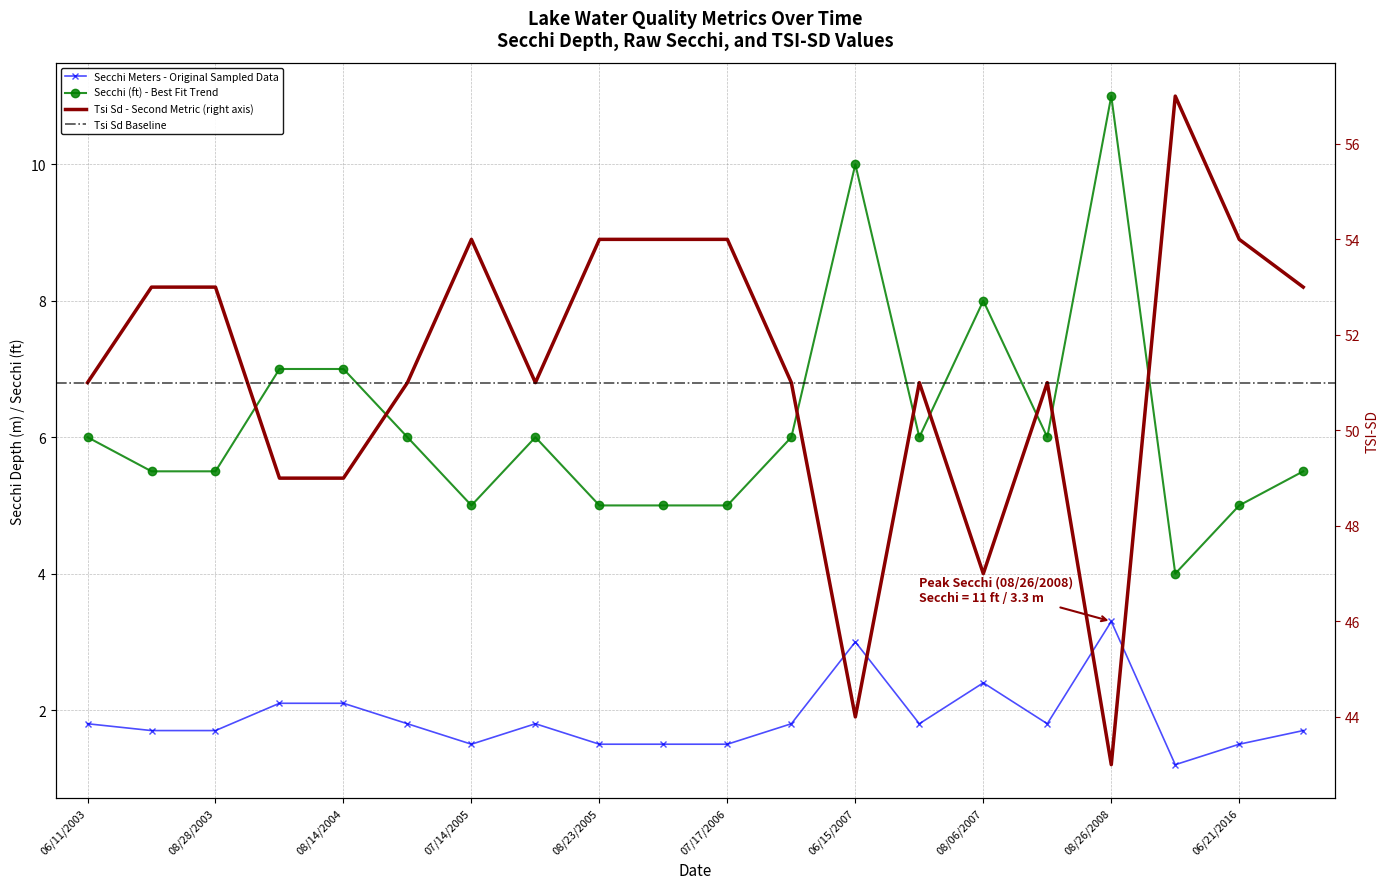

Is it true that Secchi Meters equals 0.9 at 06/11/2003?

False